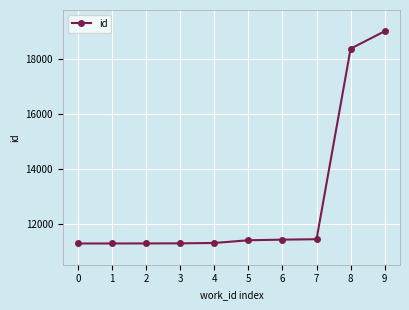

Is it true that the value at 2 is 4404?

False